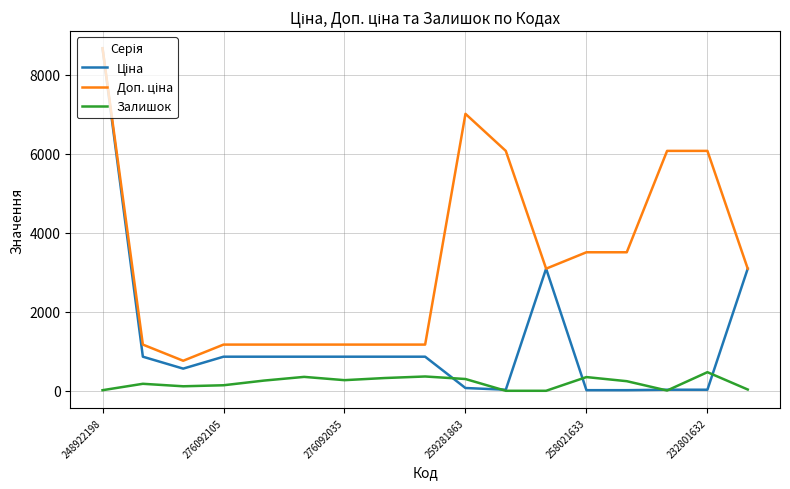

What is the maximum value shown in the chart?

8669.7